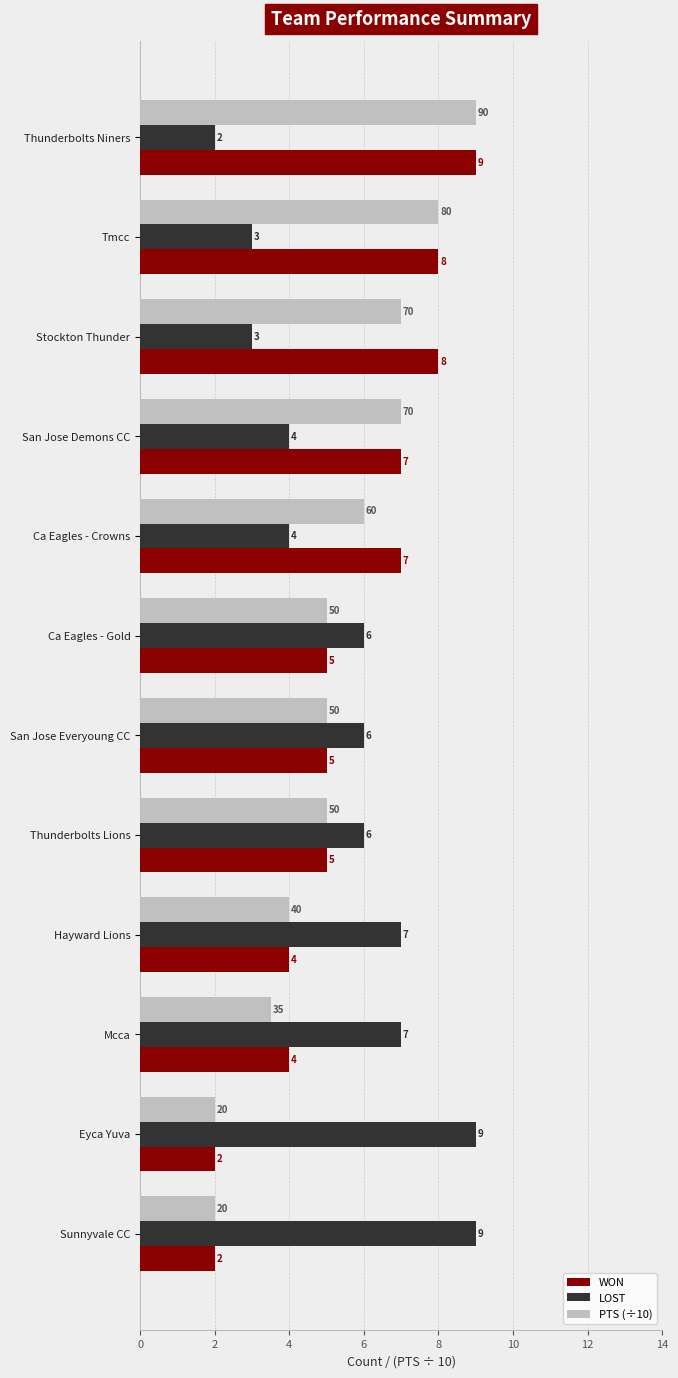

How many series are shown in this chart?

3